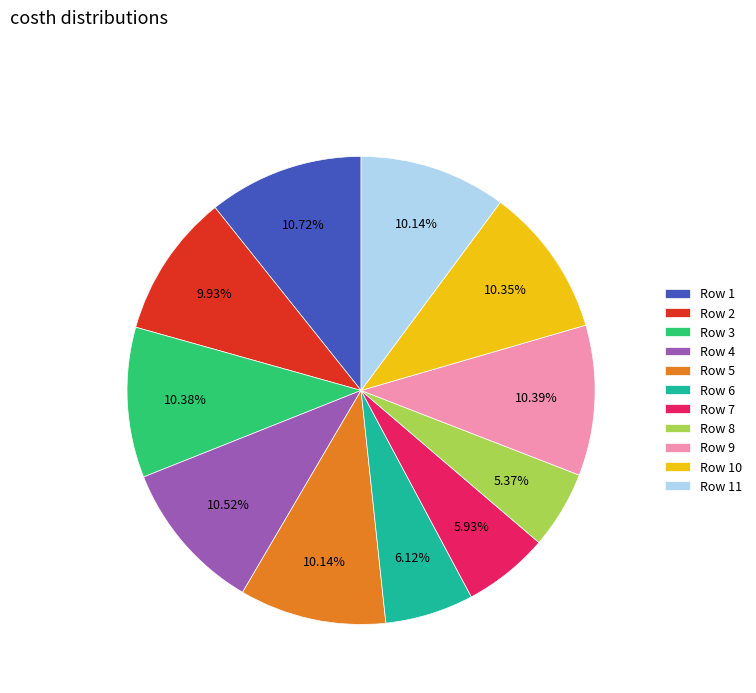

To the nearest percent, what is the difference between the largest and smallest slice percentages?

5%